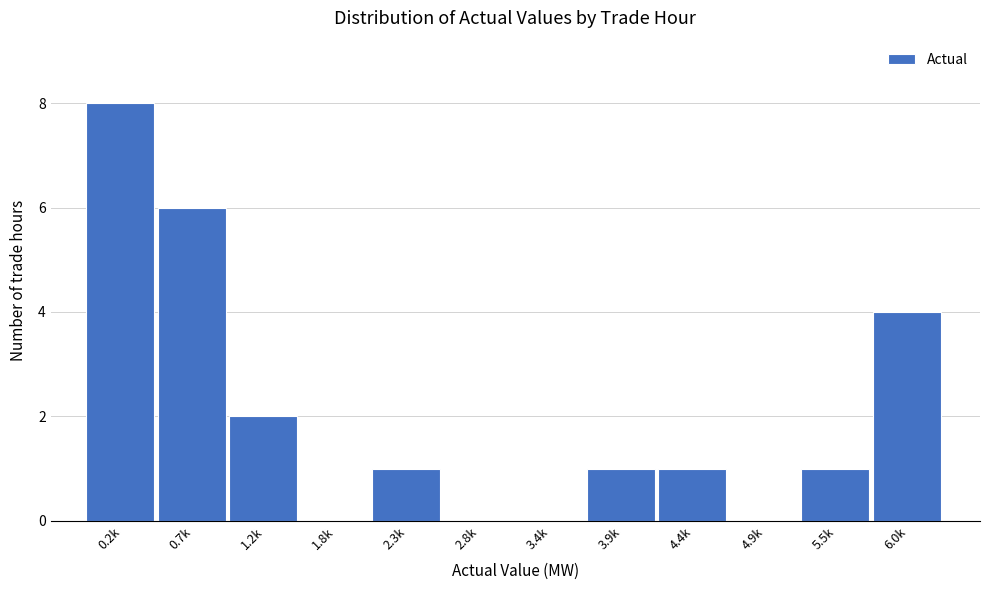

Reading right to left, transcribe all the data shown in this chart.

6.0k=4	5.5k=1	4.9k=0	4.4k=1	3.9k=1	3.4k=0	2.8k=0	2.3k=1	1.8k=0	1.2k=2	0.7k=6	0.2k=8